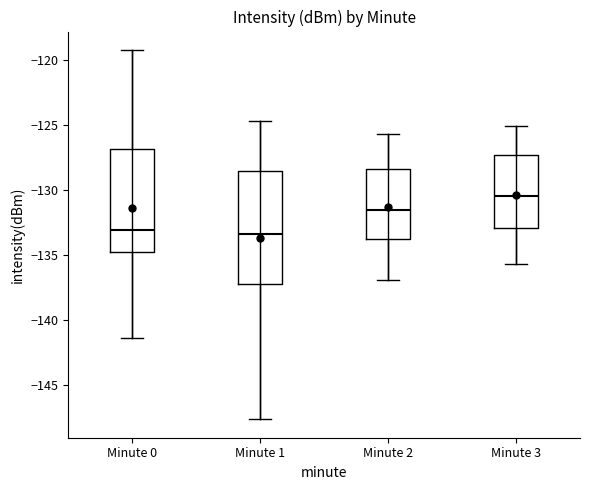

Reading left to right, transcribe this box plot: for each box, give where its median line is, the range the box spans, and where its two whiskers end, as read against the y-axis. The values are not printed on the chart, so give them approximately, as read against the axis.

Minute 0: median -133.0, box -135.0 to -127.0, whiskers -141.5 to -119.5
Minute 1: median -133.5, box -137.5 to -128.5, whiskers -147.5 to -124.5
Minute 2: median -131.5, box -134.0 to -128.5, whiskers -137.0 to -125.5
Minute 3: median -130.5, box -133.0 to -127.5, whiskers -135.5 to -125.0